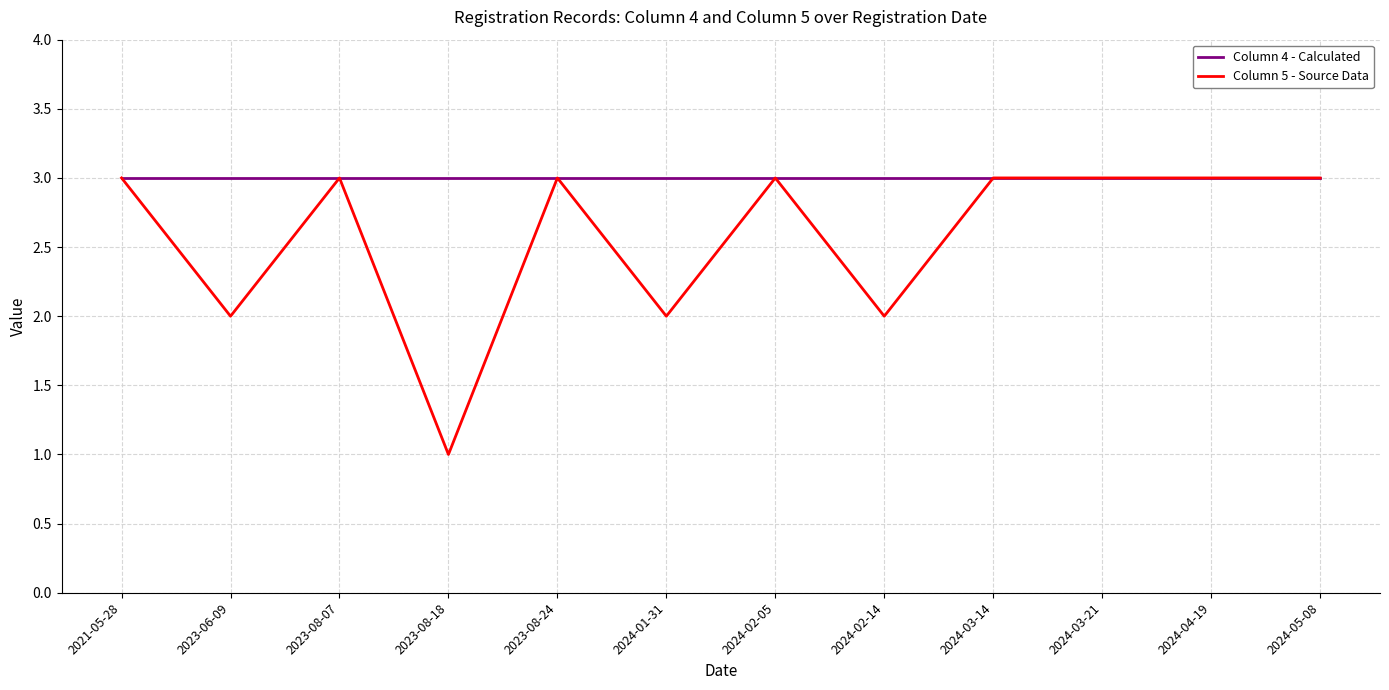

Read the Column 5 - Source Data value at 2024-04-19.

3